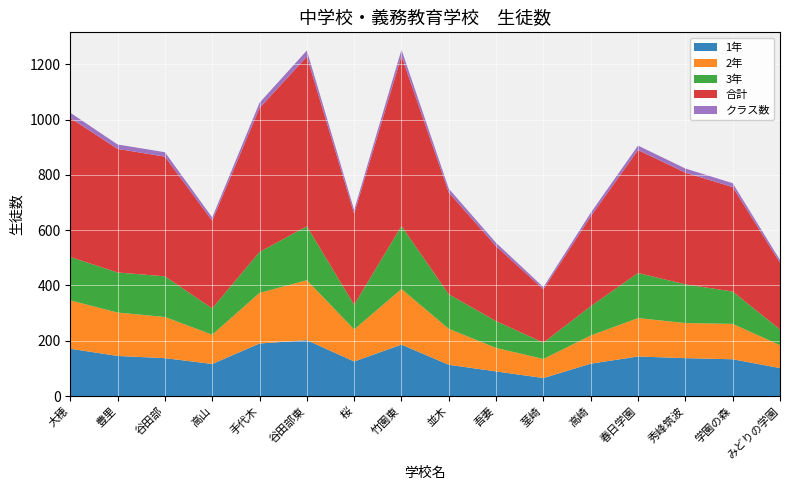

Reading left to right, list all the values displayed in this chart.

1年: 大穂=171	豊里=145	谷田部=137	高山=116	手代木=190	谷田部東=202	桜=125	竹園東=186	並木=113	吾妻=89	茎崎=65	高崎=117	春日学園=143	秀峰筑波=137	学園の森=133	みどりの学園=101
2年: 大穂=175	豊里=157	谷田部=149	高山=106	手代木=183	谷田部東=217	桜=116	竹園東=201	並木=130	吾妻=85	茎崎=69	高崎=102	春日学園=139	秀峰筑波=127	学園の森=128	みどりの学園=83
3年: 大穂=157	豊里=145	谷田部=147	高山=95	手代木=148	谷田部東=195	桜=89	竹園東=228	並木=125	吾妻=97	茎崎=59	高崎=106	春日学園=163	秀峰筑波=140	学園の森=117	みどりの学園=57
合計: 大穂=503	豊里=447	谷田部=433	高山=317	手代木=521	谷田部東=614	桜=330	竹園東=615	並木=368	吾妻=271	茎崎=193	高崎=325	春日学園=445	秀峰筑波=404	学園の森=378	みどりの学園=241
クラス数: 大穂=19	豊里=16	谷田部=16	高山=12	手代木=19	谷田部東=22	桜=13	竹園東=23	並木=14	吾妻=12	茎崎=8	高崎=13	春日学園=16	秀峰筑波=15	学園の森=14	みどりの学園=10